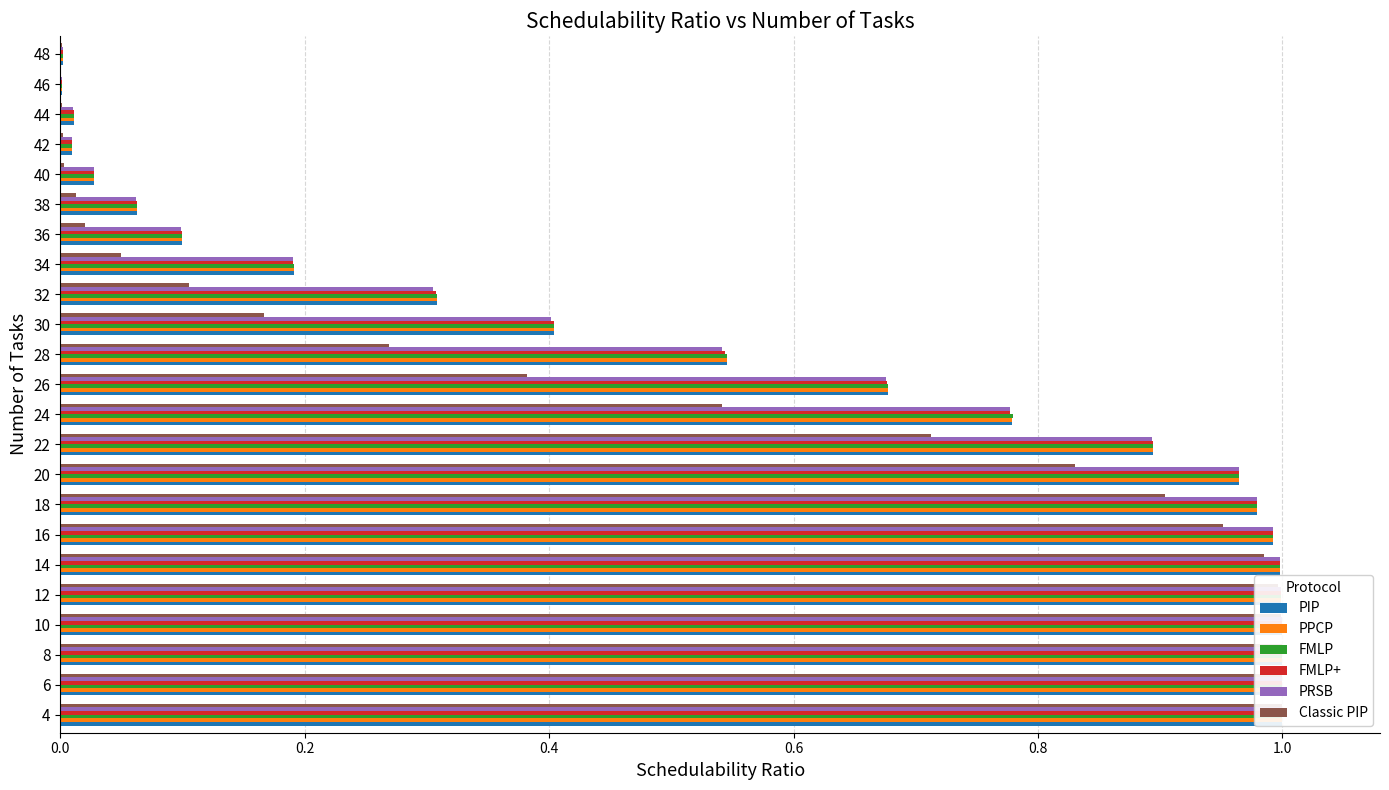

Which series has the largest total across all categories?

FMLP